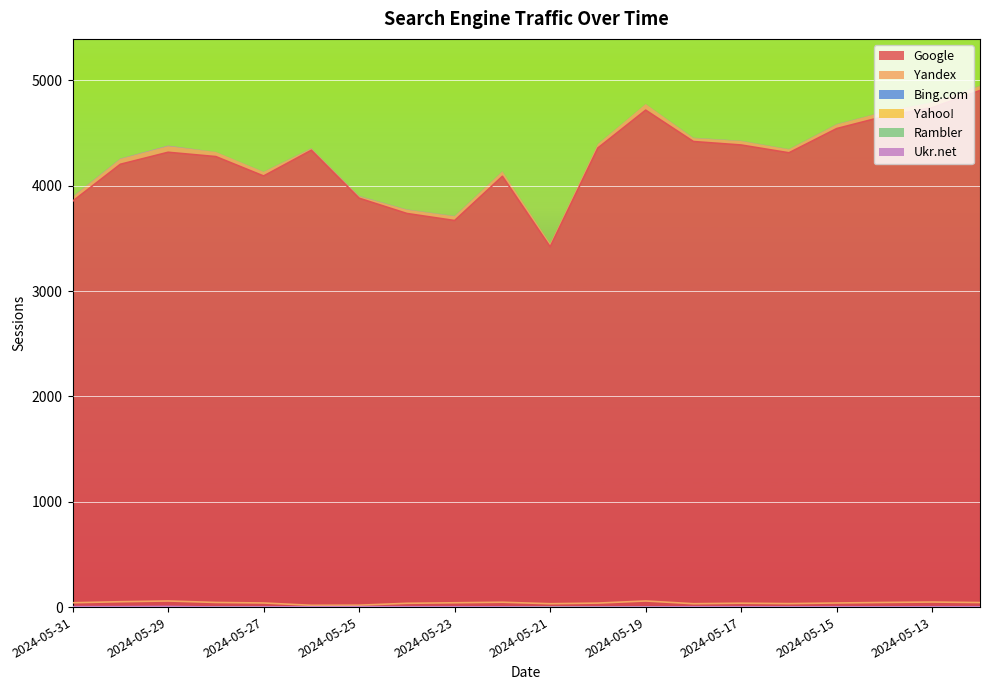

What is the minimum value for Google?

3419